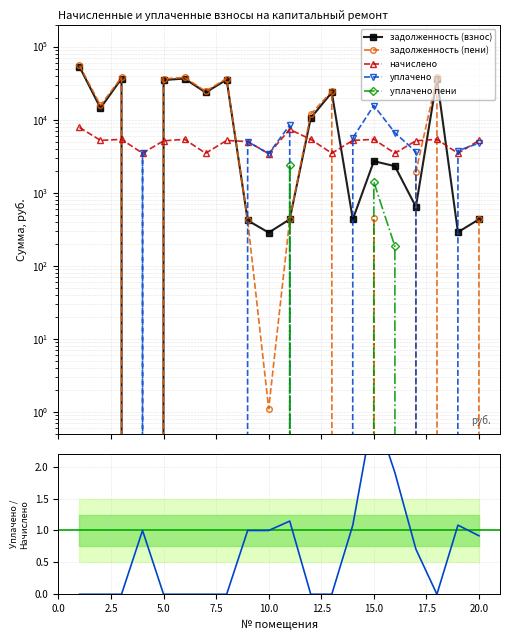

How many data points does each series have?

20